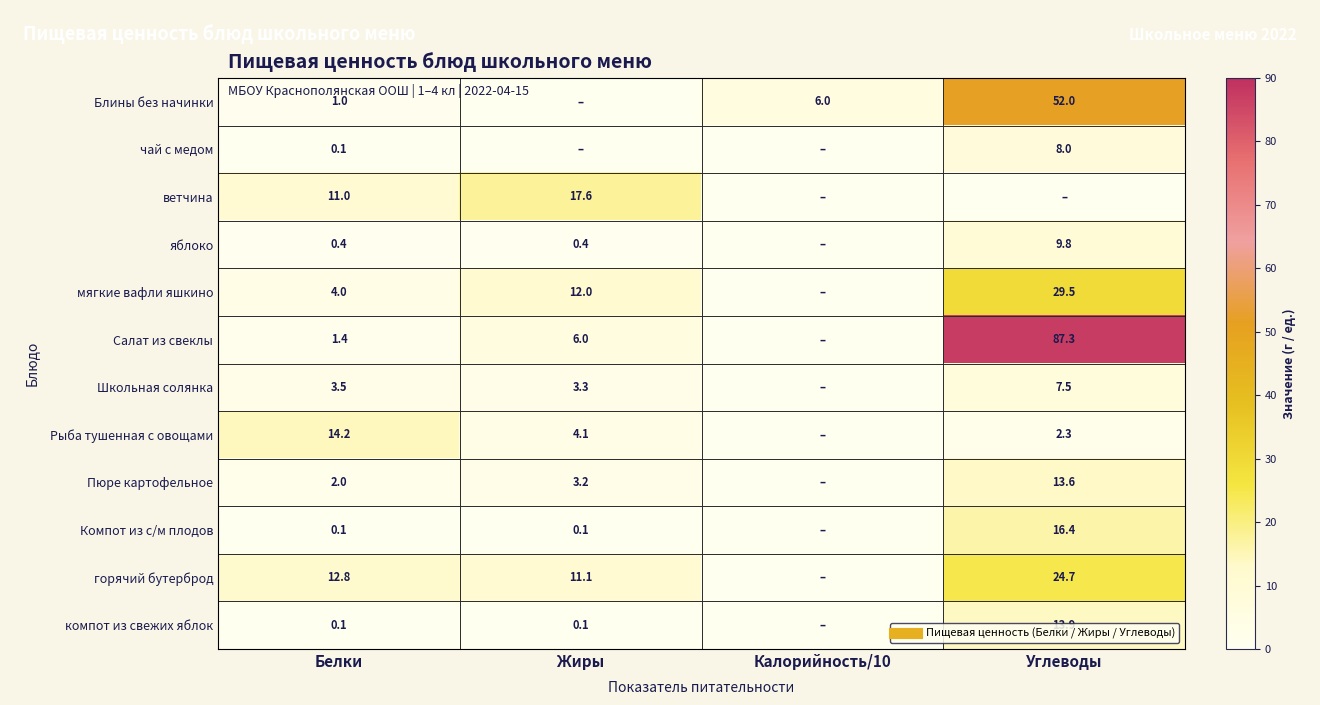

How many positive values does the Пюре картофельное series have?

3